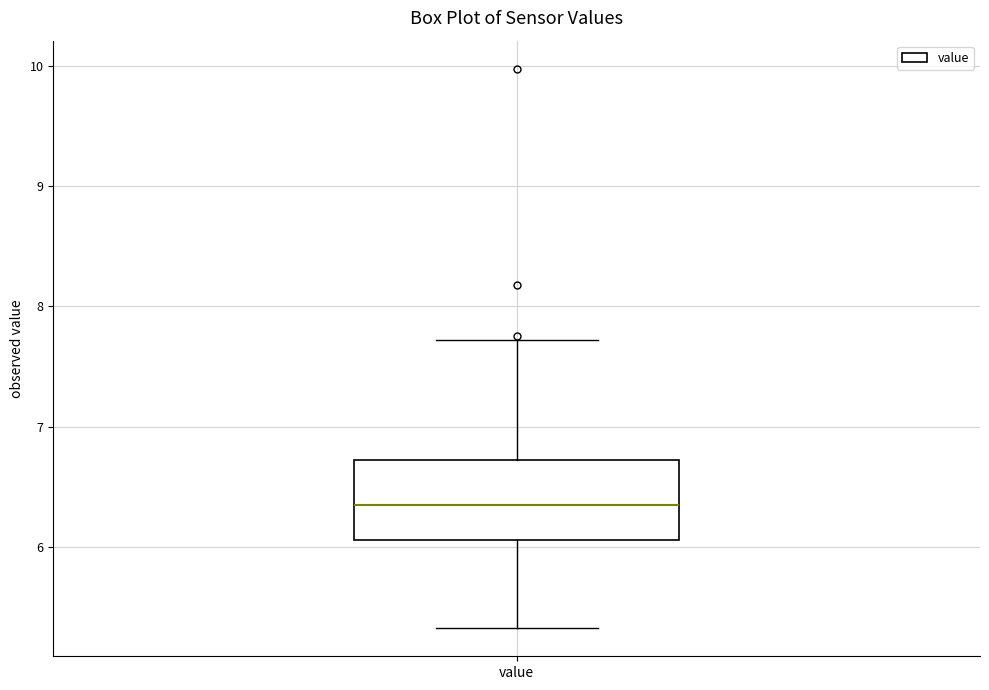

Where is the upper edge of the box for value on the y-axis? The values are not printed on the chart, so give them approximately, as read against the axis.

6.7